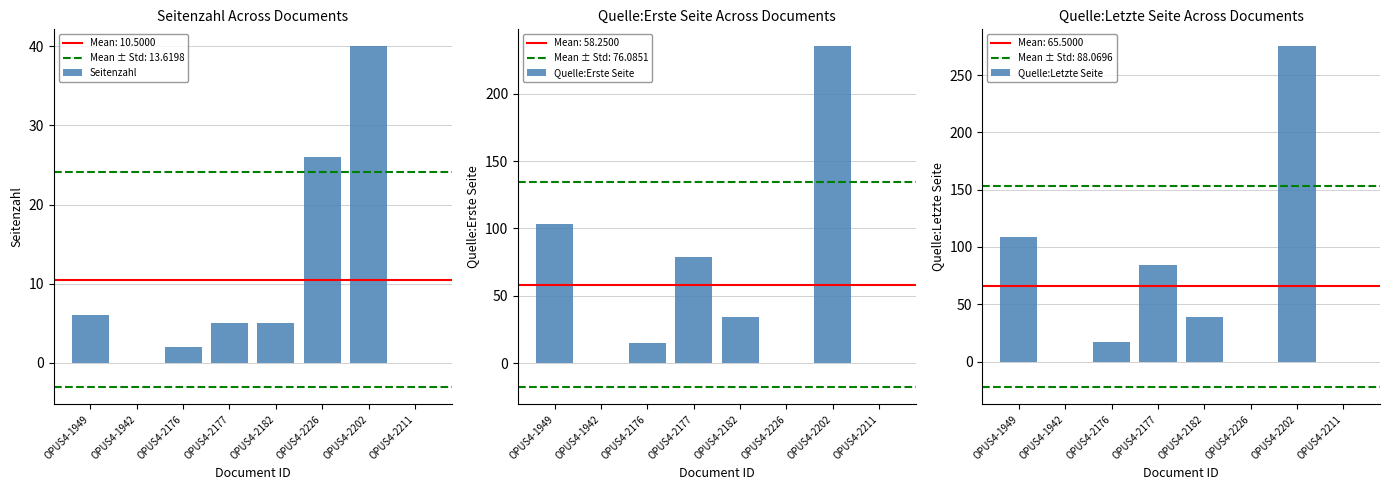

The Seitenzahl series shows 2 at OPUS4-2176. True or false?

True